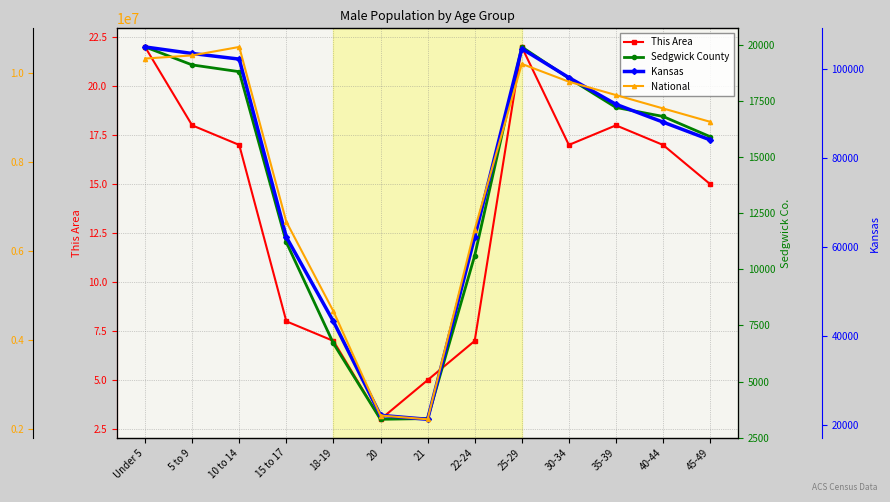

Between Under 5 and 30-34, which is larger?

Under 5